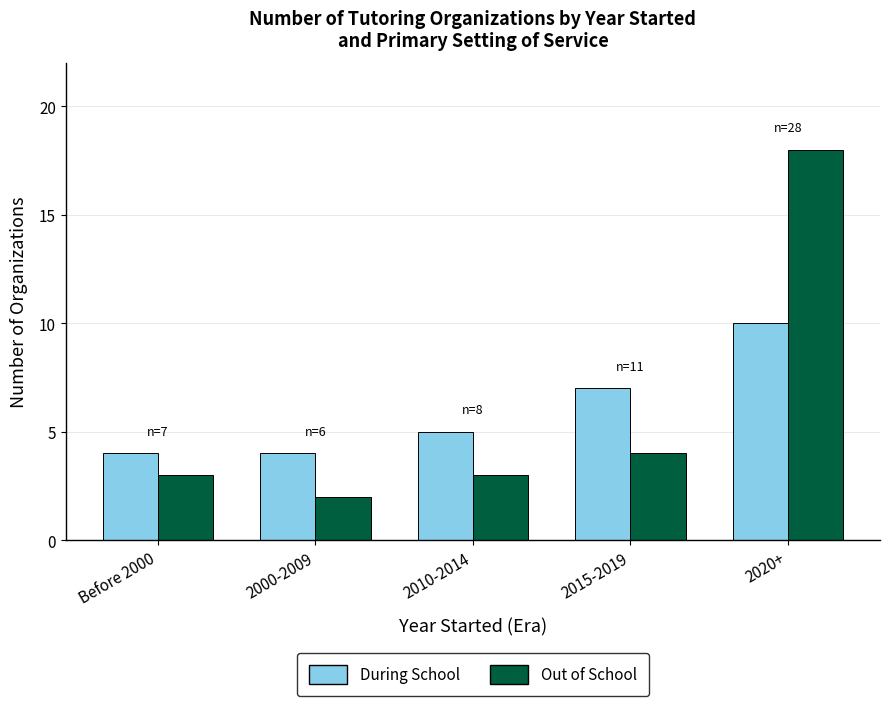

Rank the series at 2020+ from highest to lowest value.

Out of School, During School